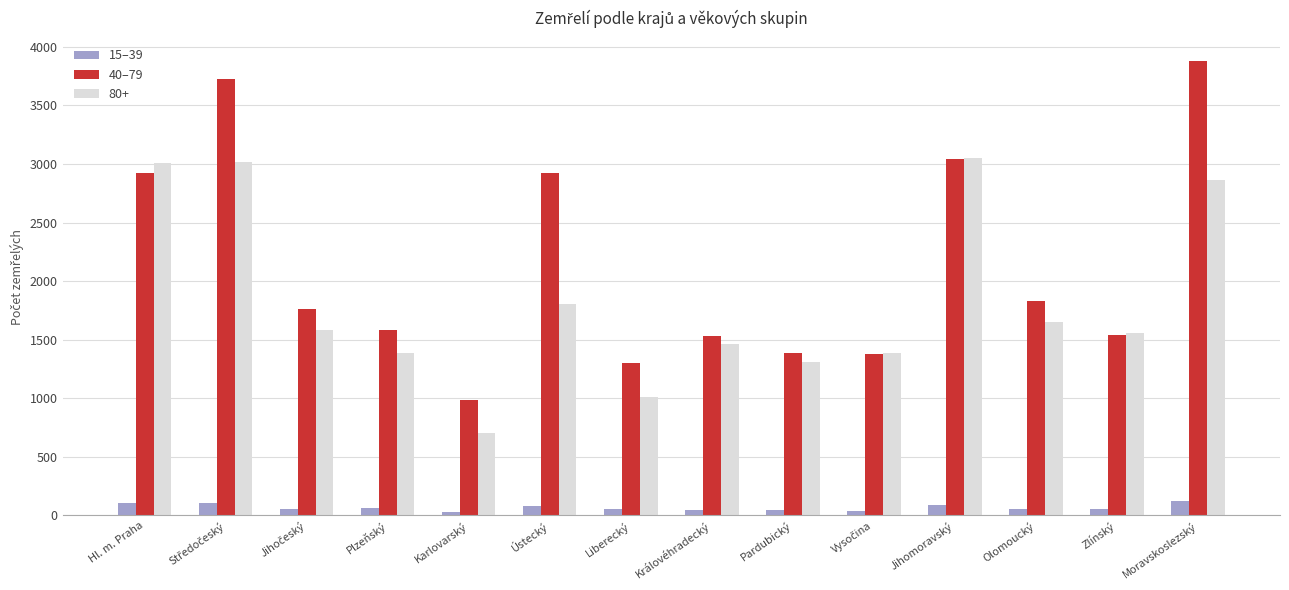

What is the value of the 15–39 bar at the 7th from the left?

51